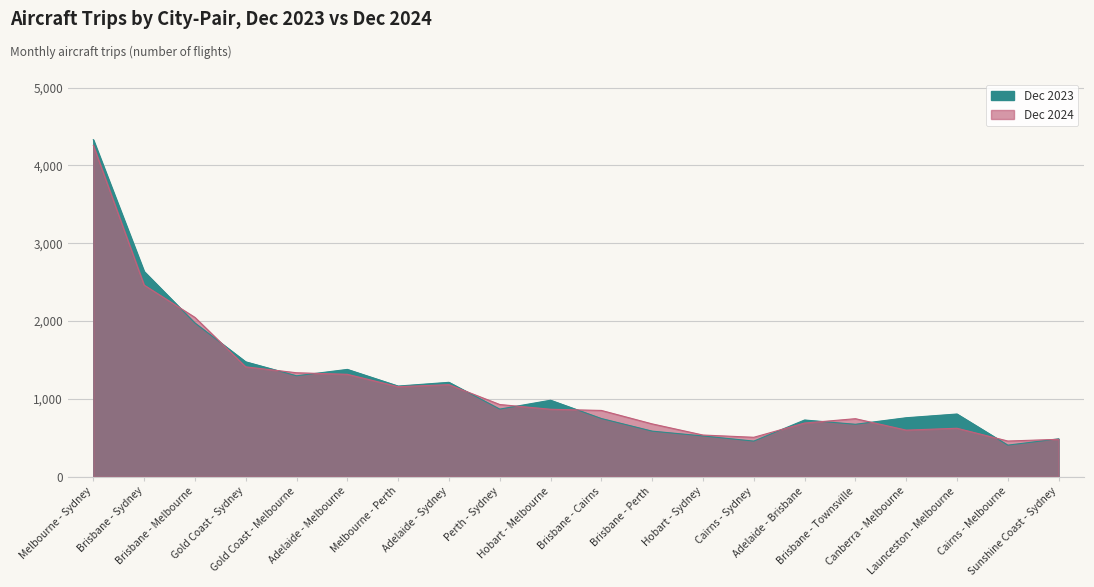

True or false: Dec 2024 has more than 1 points higher than both neighbors.

True